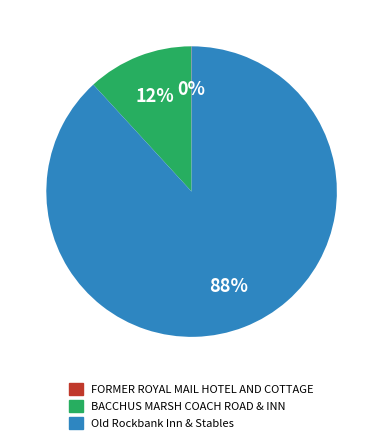

The Old Rockbank Inn & Stables slice represents 98% of the pie. True or false?

False